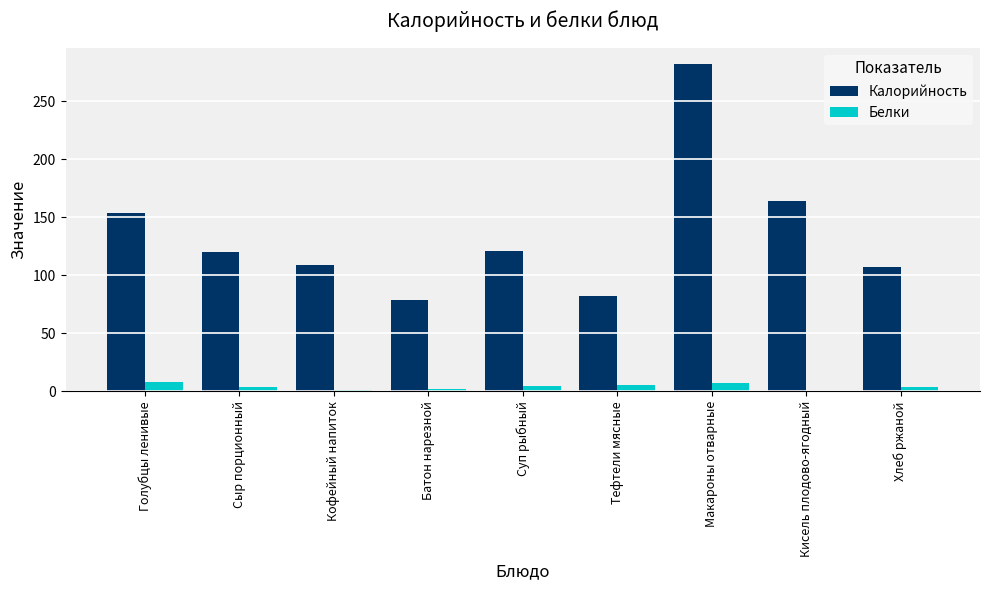

What is the average value of the Белки series?

4.2